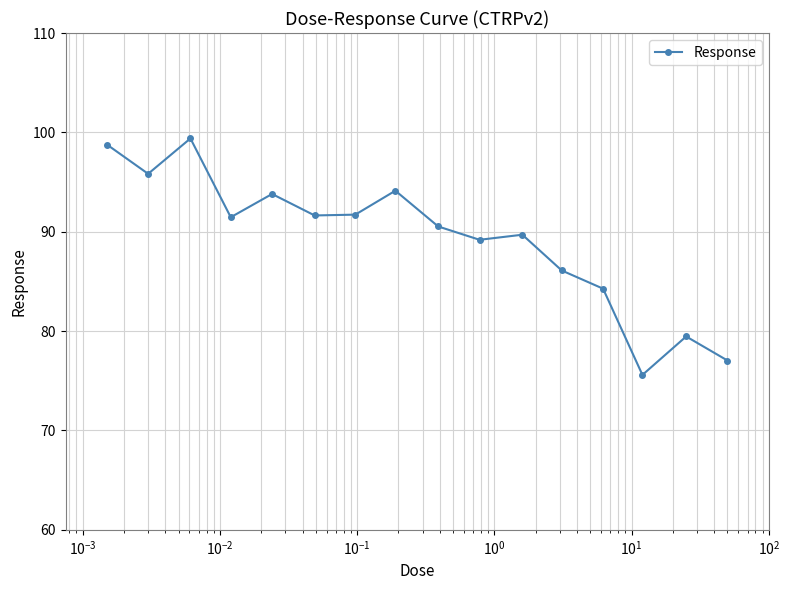

What is the difference between the maximum and minimum values?

23.8